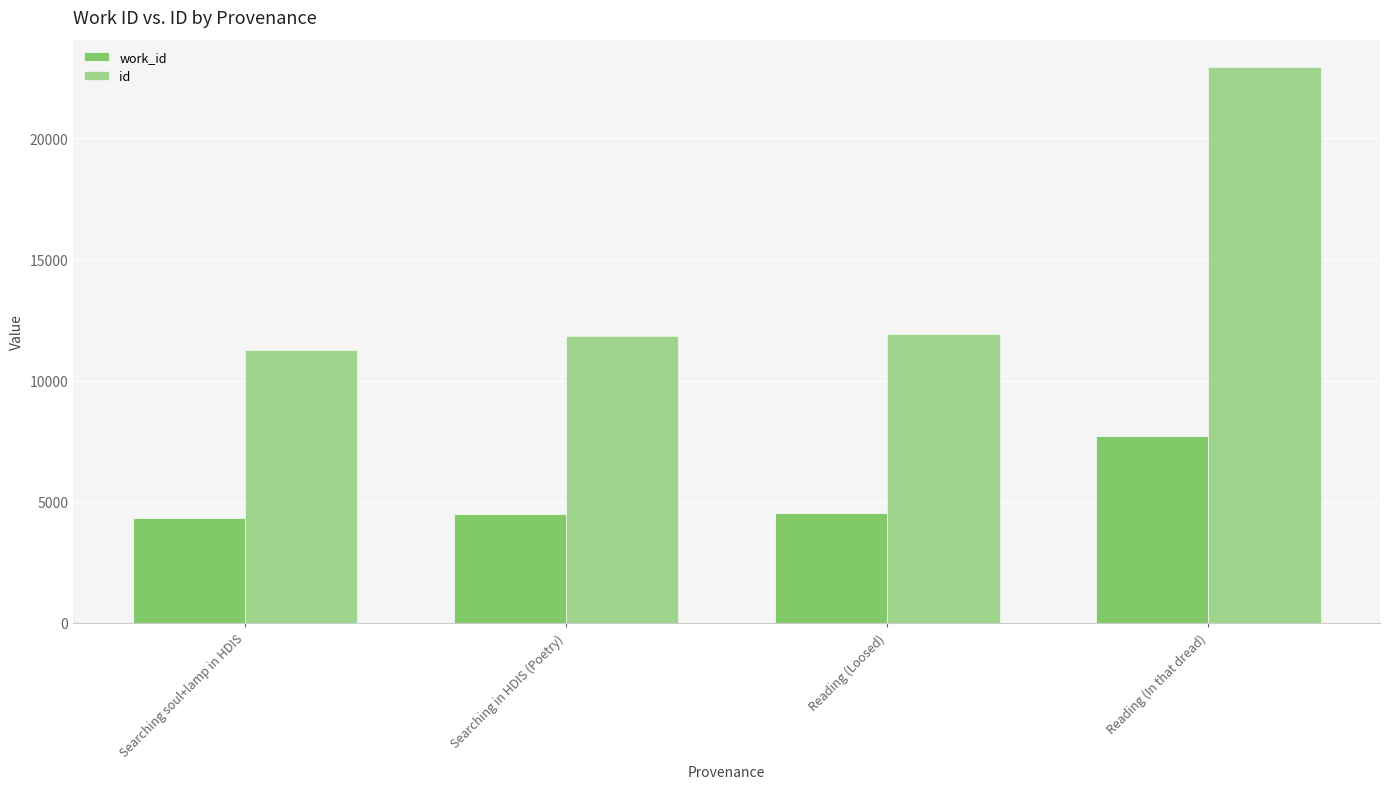

How many groups of bars are there?

4